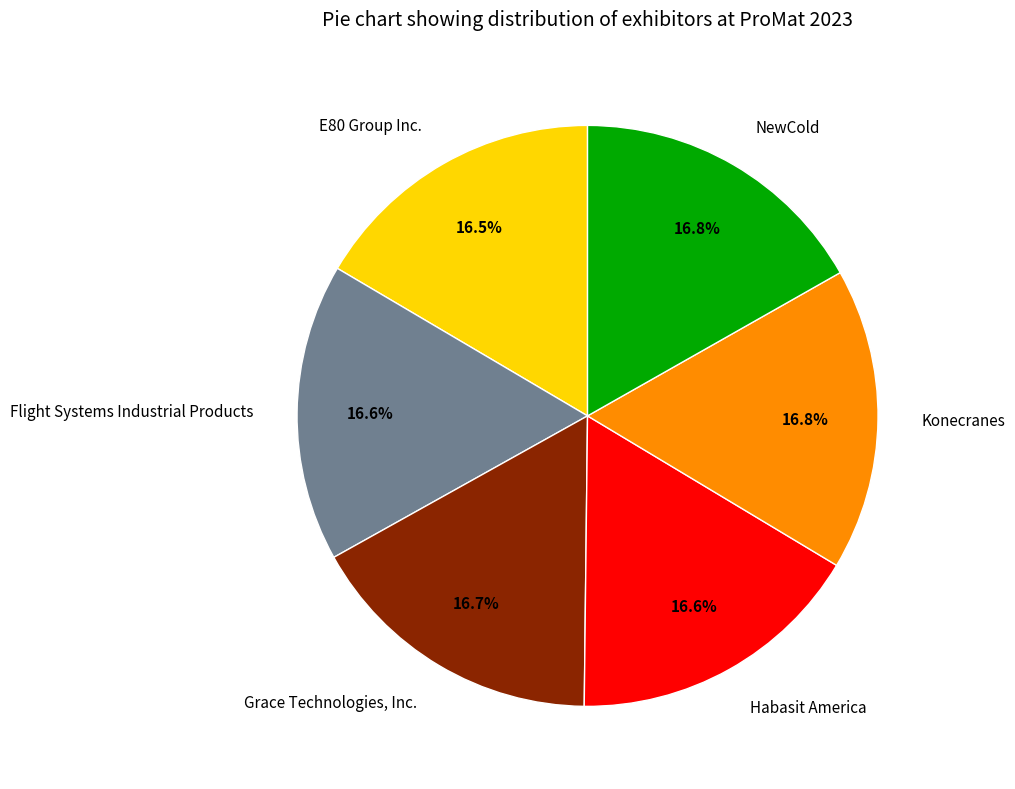

True or false: Flight Systems Industrial Products accounts for 11% of the total.

False